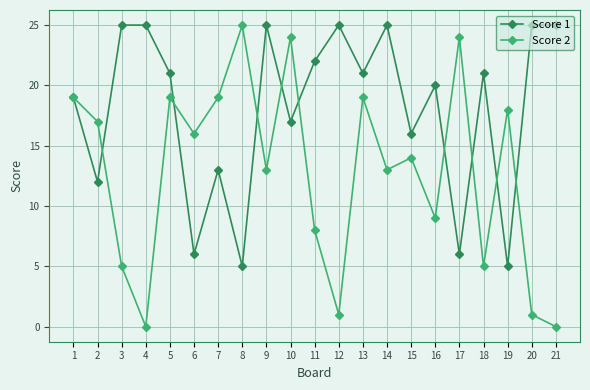

At which category does Score 2 reach its first local peak?

5